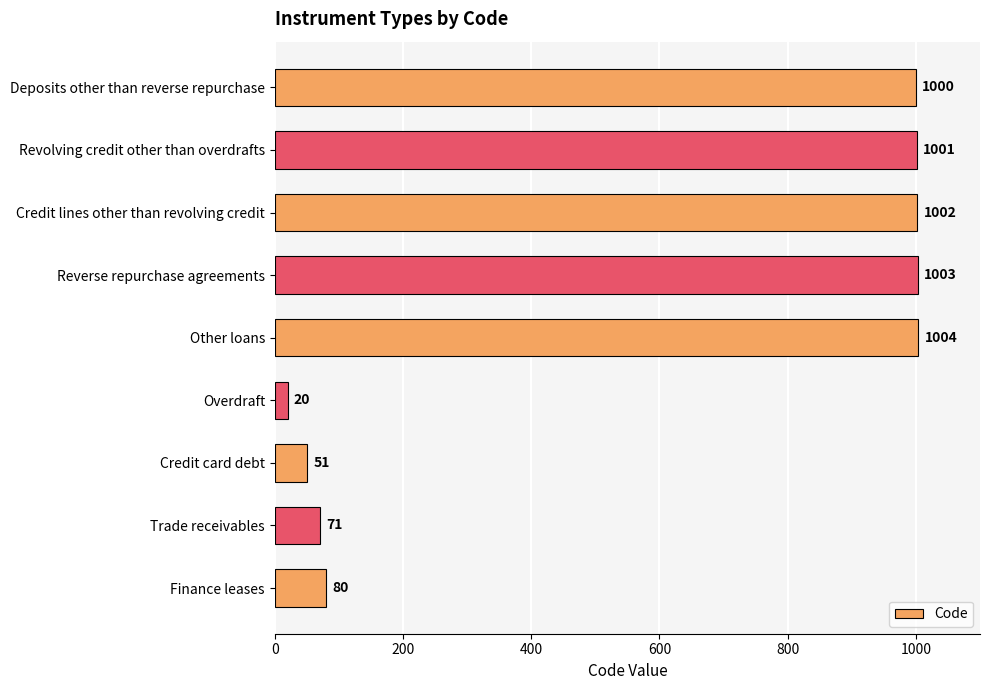

True or false: the data shows 1004 at Other loans.

True